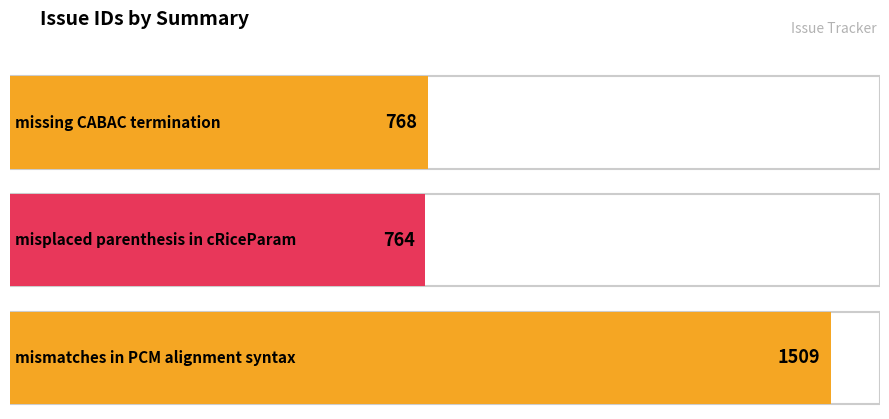

Is it true that the value at misplaced parenthesis in cRiceParam is 764?

True